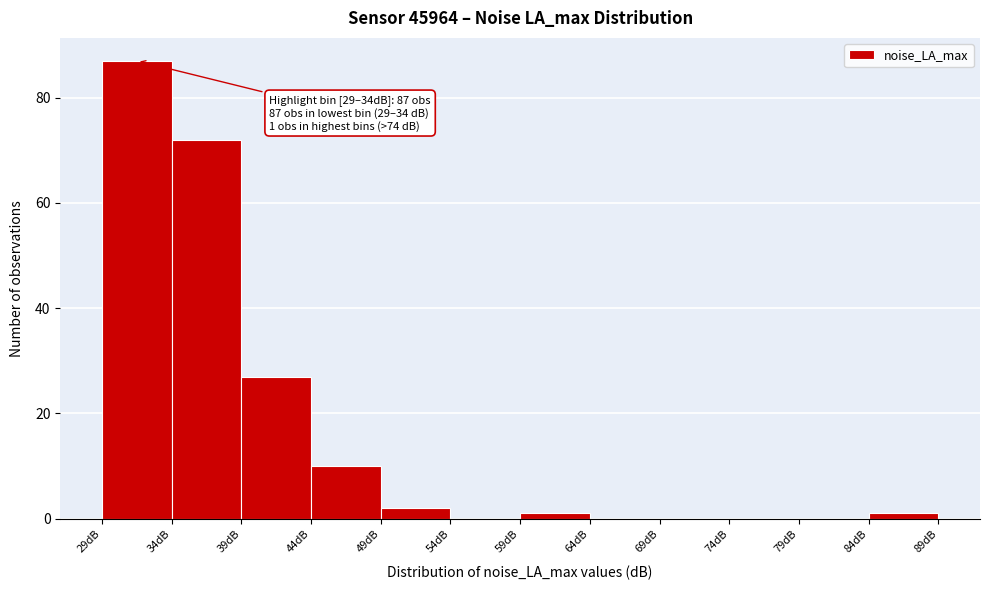

Which range on the x-axis has the tallest bar?

29 to 34